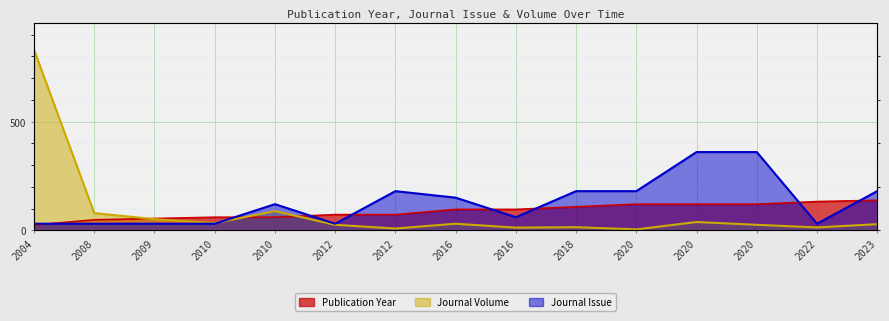

At which label is Journal Volume closest to 417?

2010